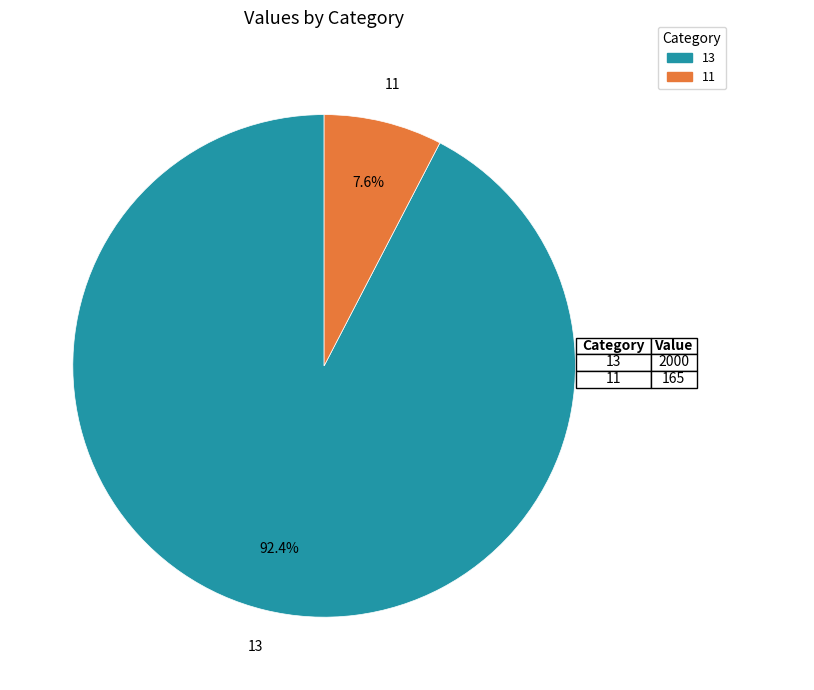

To the nearest percent, what is the combined percentage of 13 and 11?

100%